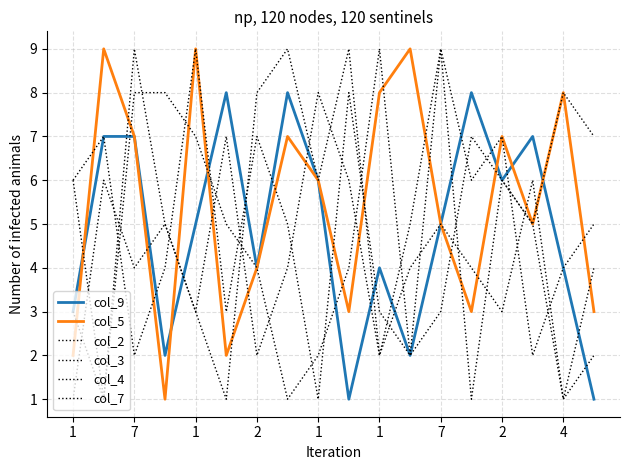

Which category has the highest value across all series?

7